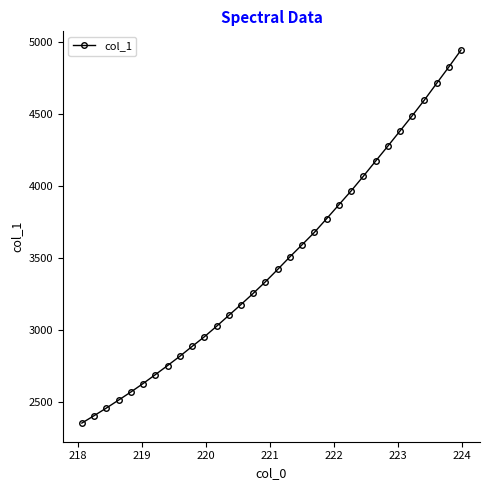

What is the difference between the maximum and minimum values?

2591.6